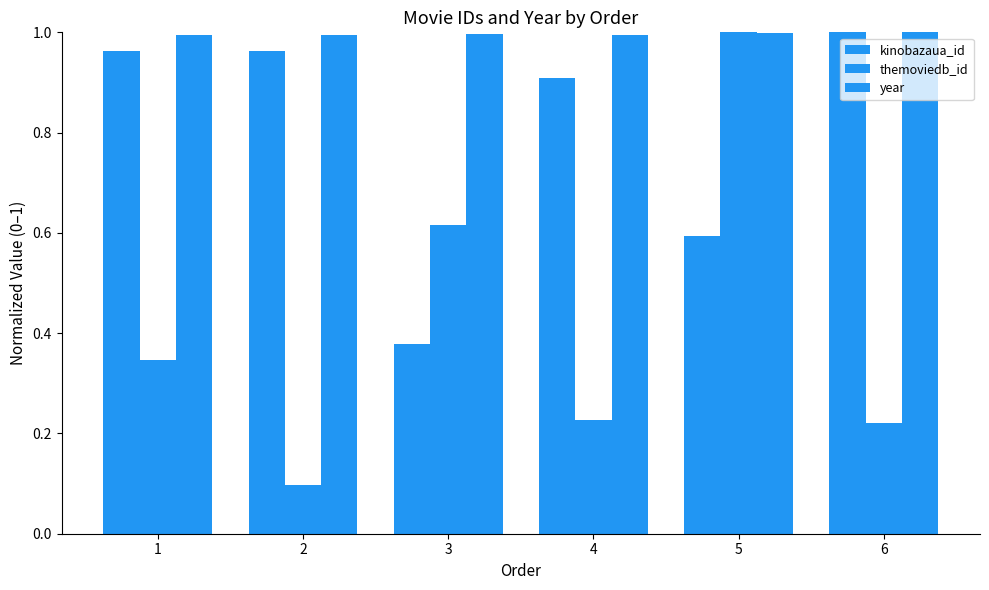

How many bars are there in each group?

3